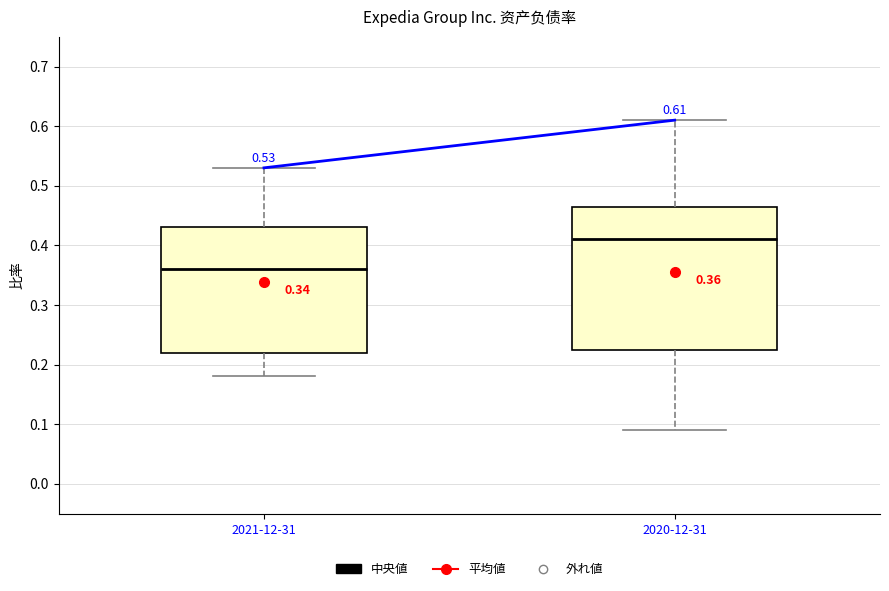

Comparing the boxes themselves (not the whiskers), which one is the tallest?

2020-12-31